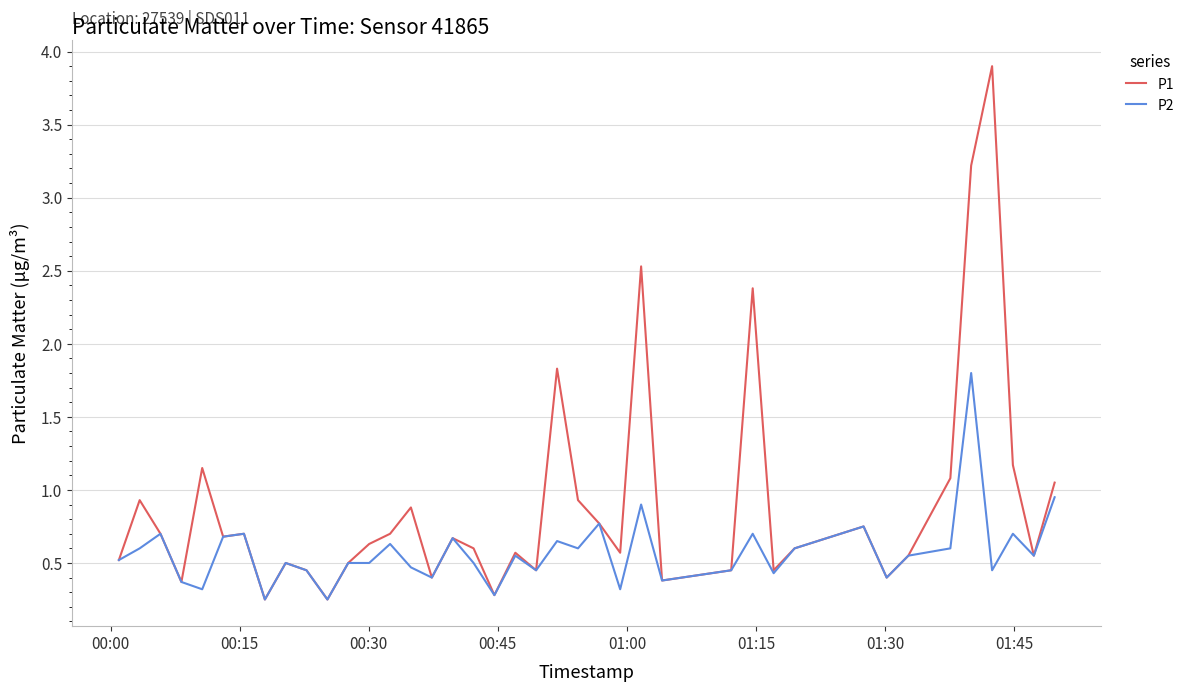

Rank the series by their maximum value, from lowest to highest.

P2, P1